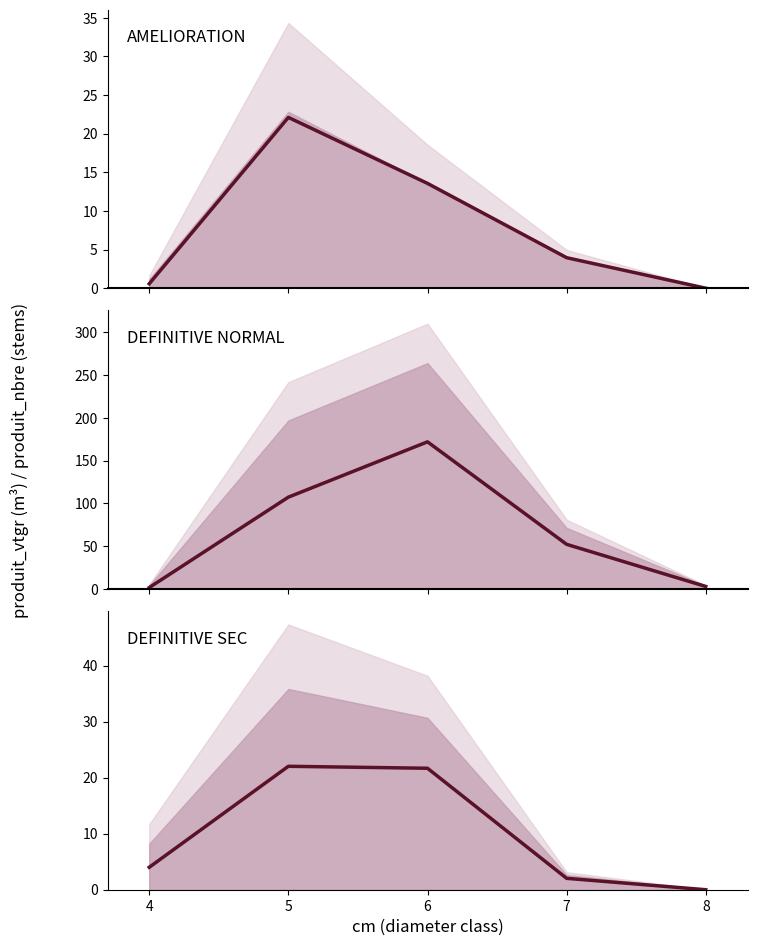

How many times do DEFINITIVE SEC and DEFINITIVE NORMAL cross each other?

1